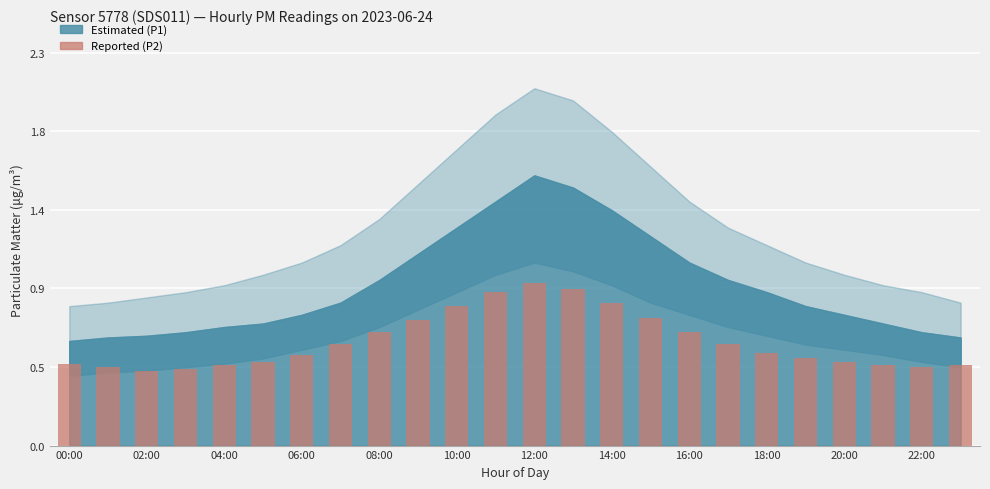

Reading right to left, extract all data points from this chart.

0.5	0.5	0.5	0.5	0.5	0.5	0.6	0.7	0.7	0.8	0.9	0.9	0.9	0.8	0.7	0.7	0.6	0.5	0.5	0.5	0.4	0.4	0.5	0.5